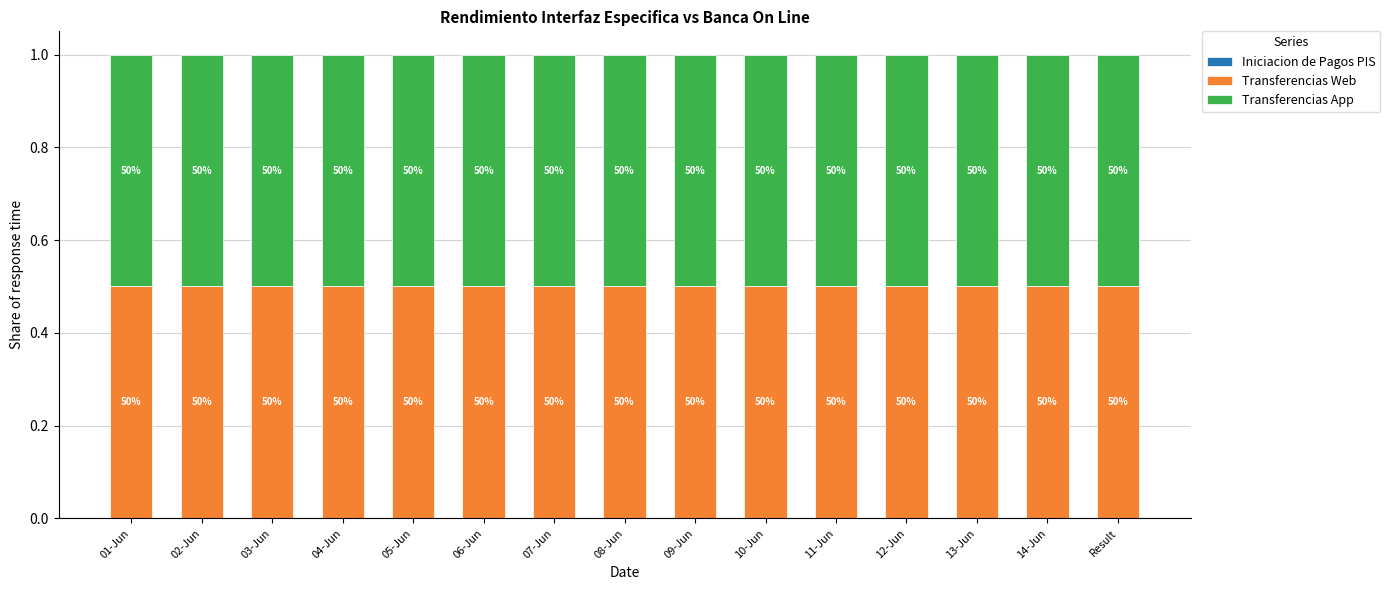

What are all the series names shown in the legend?

Iniciacion de Pagos PIS, Transferencias Web, Transferencias App